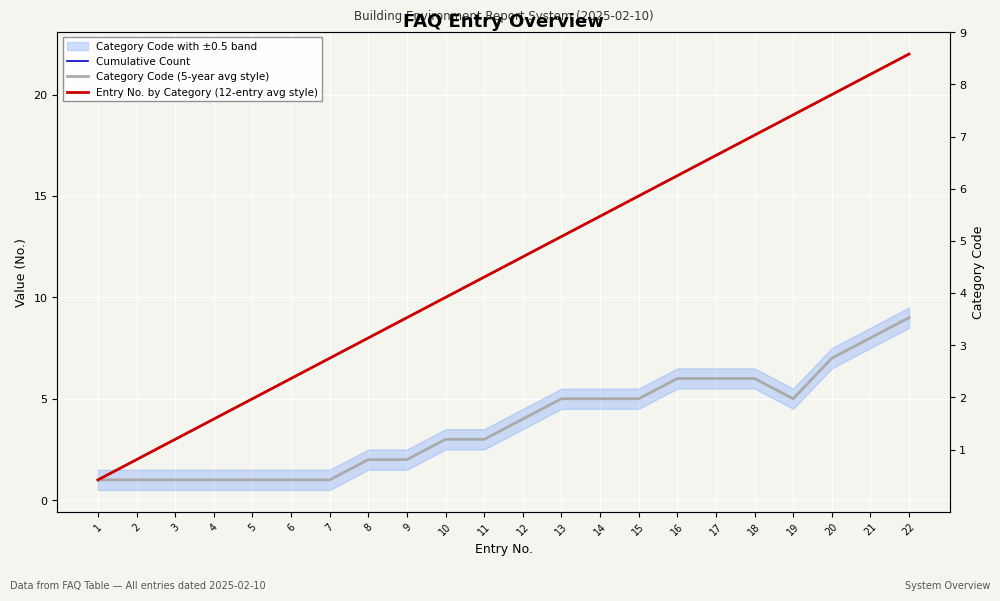

Between 21 and 22, which is larger?

22